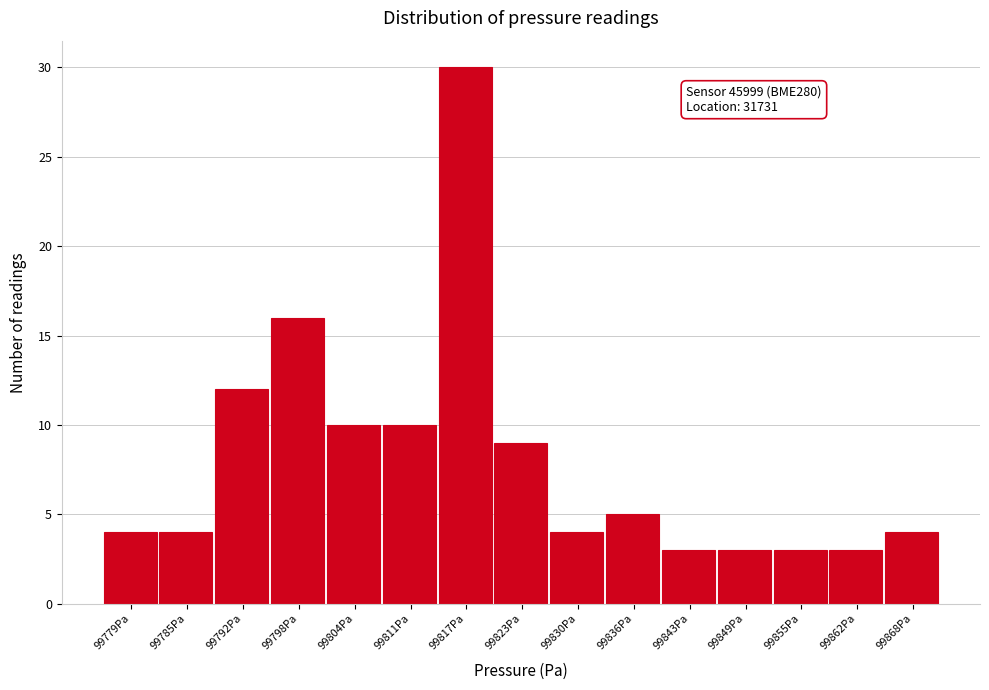

Reading right to left, transcribe all the data shown in this chart.

99868Pa=4	99862Pa=3	99855Pa=3	99849Pa=3	99843Pa=3	99836Pa=5	99830Pa=4	99823Pa=9	99817Pa=30	99811Pa=10	99804Pa=10	99798Pa=16	99792Pa=12	99785Pa=4	99779Pa=4